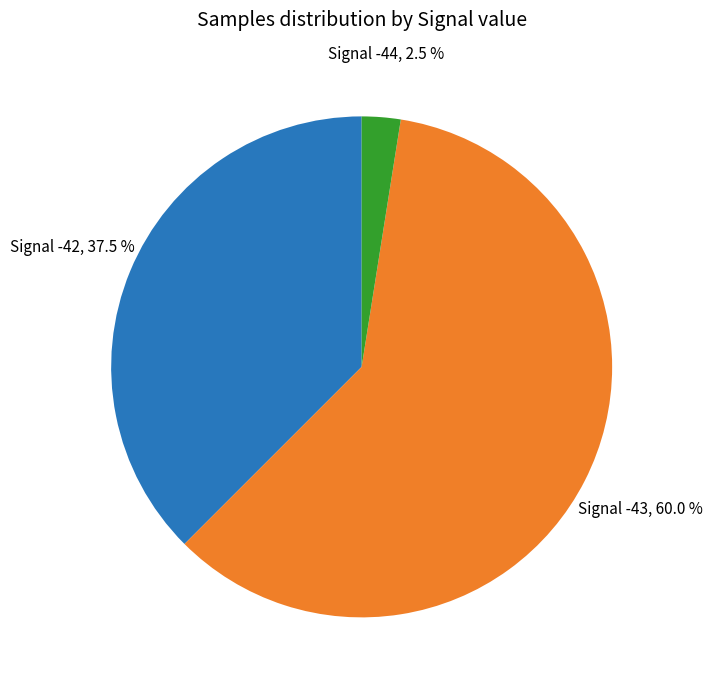

Is there a majority slice in this chart?

Yes